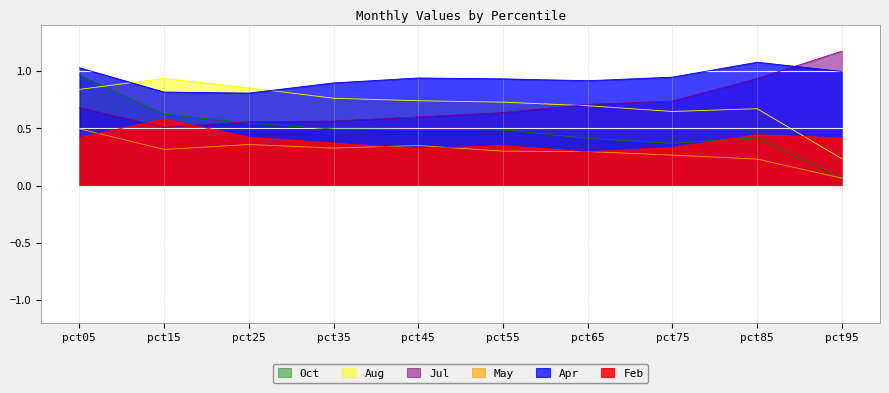

Reading left to right, list all the values displayed in this chart.

Feb: pct05=0.4	pct15=0.6	pct25=0.4	pct35=0.4	pct45=0.3	pct55=0.4	pct65=0.3	pct75=0.3	pct85=0.4	pct95=0.4
Apr: pct05=1.0	pct15=0.8	pct25=0.8	pct35=0.9	pct45=0.9	pct55=0.9	pct65=0.9	pct75=0.9	pct85=1.1	pct95=1.0
May: pct05=0.5	pct15=0.3	pct25=0.4	pct35=0.3	pct45=0.4	pct55=0.3	pct65=0.3	pct75=0.3	pct85=0.2	pct95=0.1
Jul: pct05=0.7	pct15=0.5	pct25=0.6	pct35=0.6	pct45=0.6	pct55=0.6	pct65=0.7	pct75=0.7	pct85=0.9	pct95=1.2
Aug: pct05=0.8	pct15=0.9	pct25=0.9	pct35=0.8	pct45=0.7	pct55=0.7	pct65=0.7	pct75=0.6	pct85=0.7	pct95=0.2
Oct: pct05=1.0	pct15=0.6	pct25=0.5	pct35=0.5	pct45=0.5	pct55=0.5	pct65=0.4	pct75=0.4	pct85=0.4	pct95=0.1